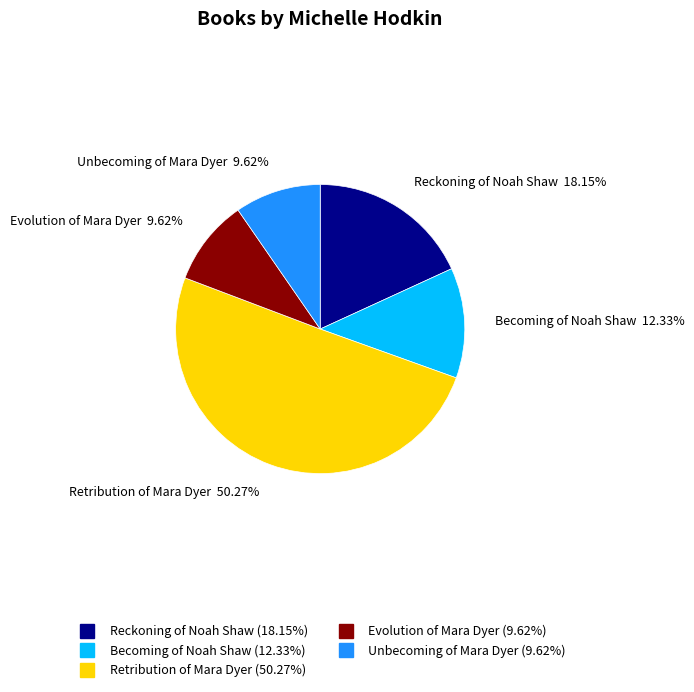

Which category has the biggest portion of the pie?

Retribution of Mara Dyer